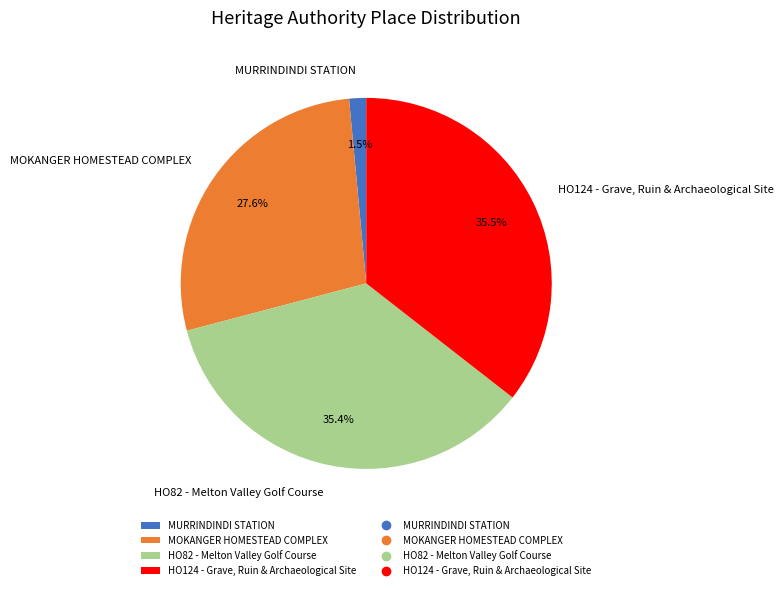

What is the total percentage of MOKANGER HOMESTEAD COMPLEX and MURRINDINDI STATION?

29.1%